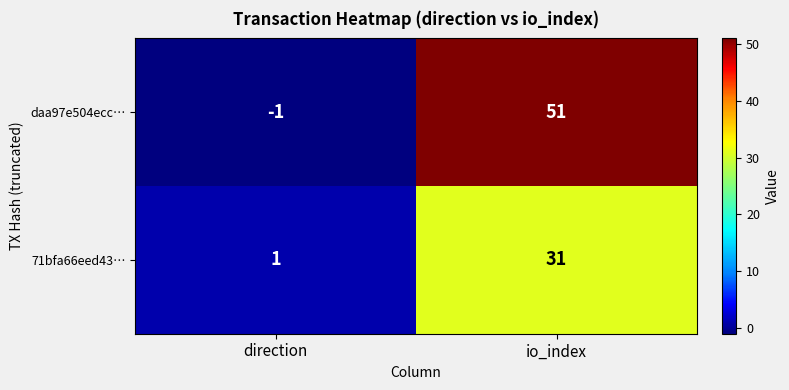

What is the spread (max minus min) of values at io_index?

20